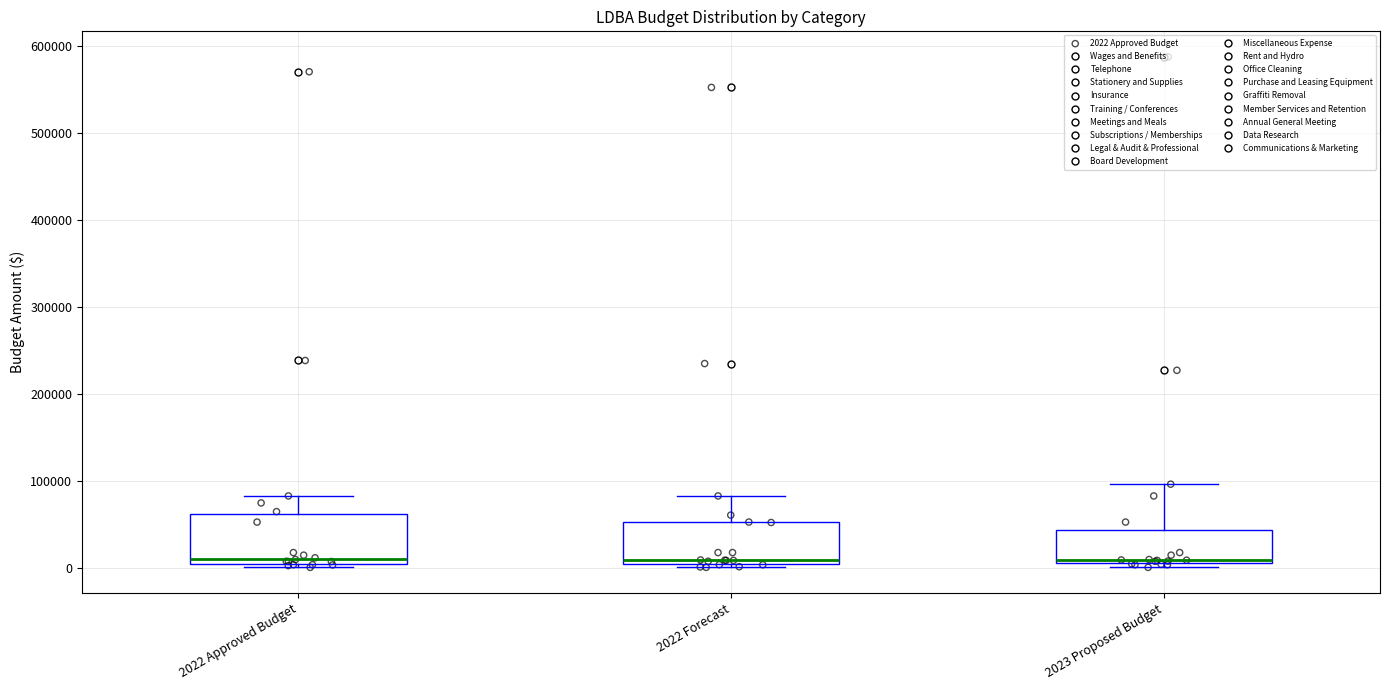

Reading left to right, transcribe this box plot: for each box, give where its median line is, the range the box spans, and where its two whiskers end, as read against the y-axis. The values are not printed on the chart, so give them approximately, as read against the axis.

2022 Approved Budget: median 10000, box 0 to 60000, whiskers 0 (just below the box's lower edge) to 80000
2022 Forecast: median 10000 (just above the box's lower edge), box 10000 to 50000, whiskers 0 to 80000
2023 Proposed Budget: median 10000 (just above the box's lower edge), box 10000 to 40000, whiskers 0 to 100000